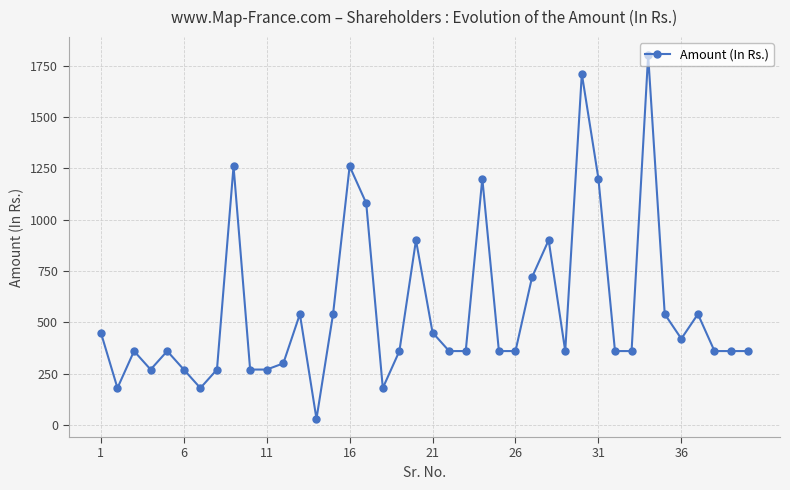

What is the greatest value displayed?

1800